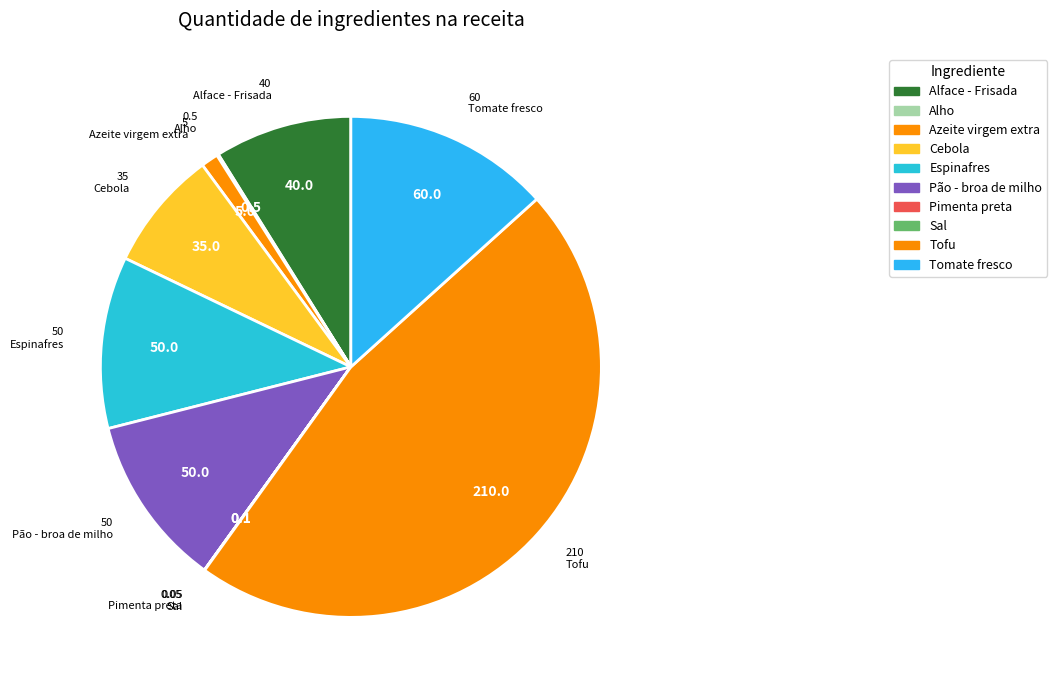

What is the change in value from Pimenta preta to Tomate fresco?

+60.0